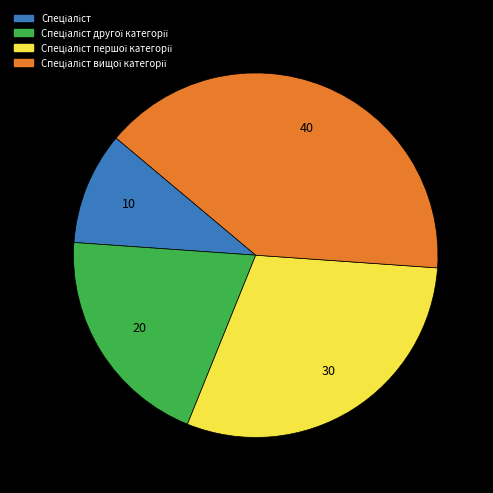

Is there a majority slice in this chart?

No